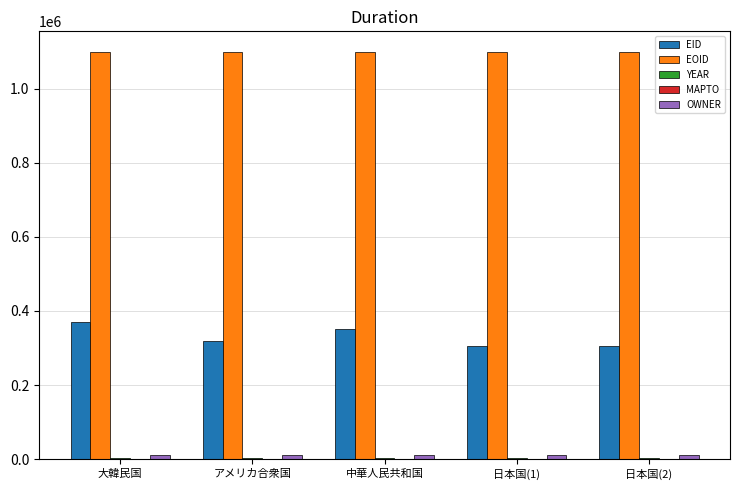

Which series has the largest total across all categories?

EOID